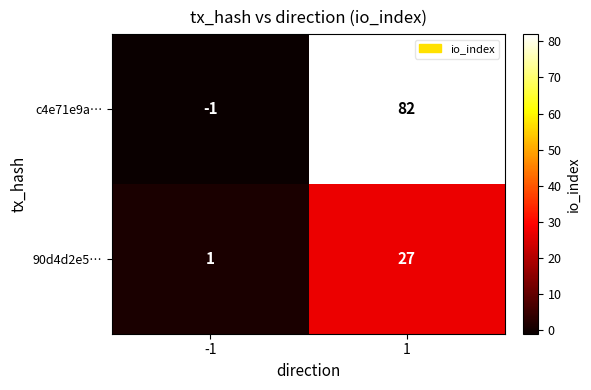

Between -1 and 1, which series saw the biggest shift?

c4e71e9a…